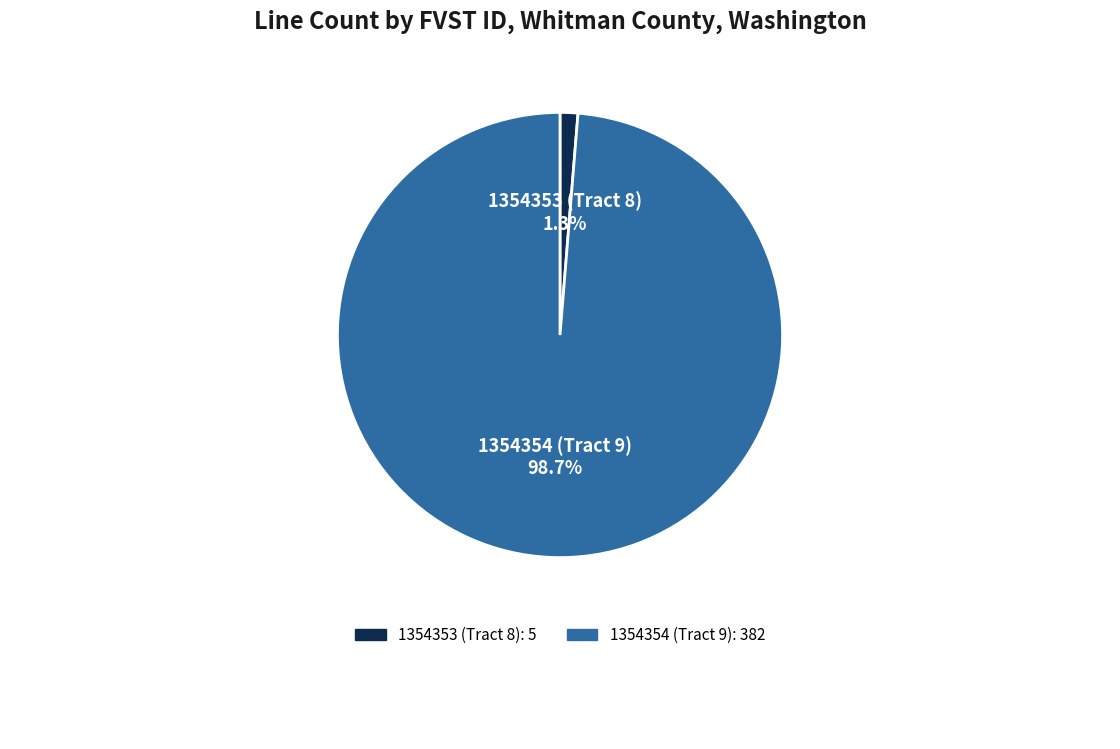

Which has a higher value, 1354354 (Tract 9) or 1354353 (Tract 8)?

1354354 (Tract 9)